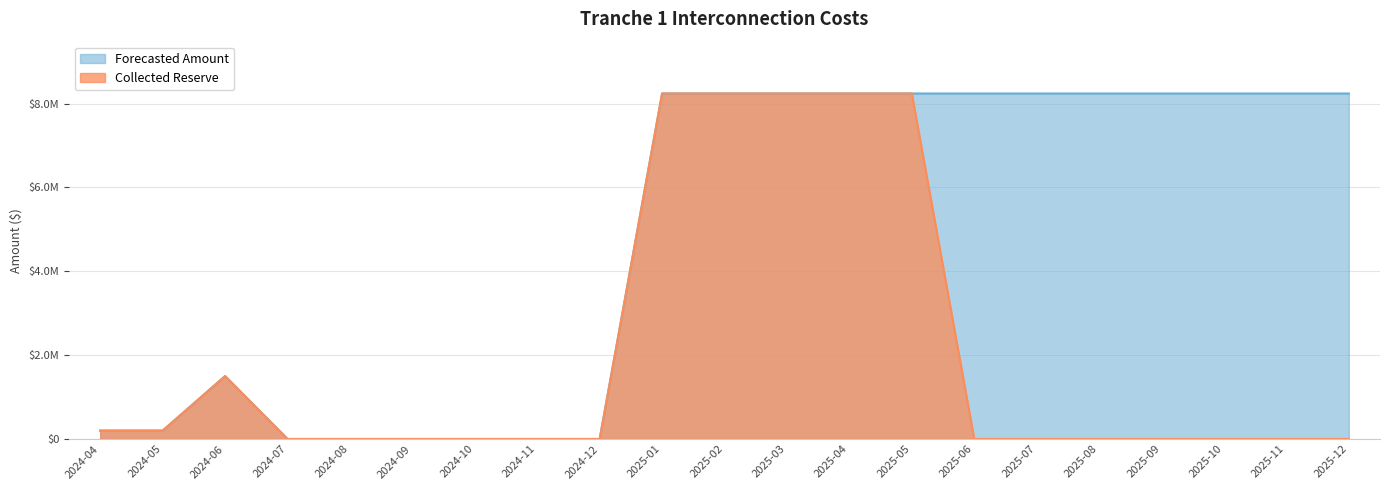

What is the approximate value of Forecasted Amount at 2025-05?

8238799.3